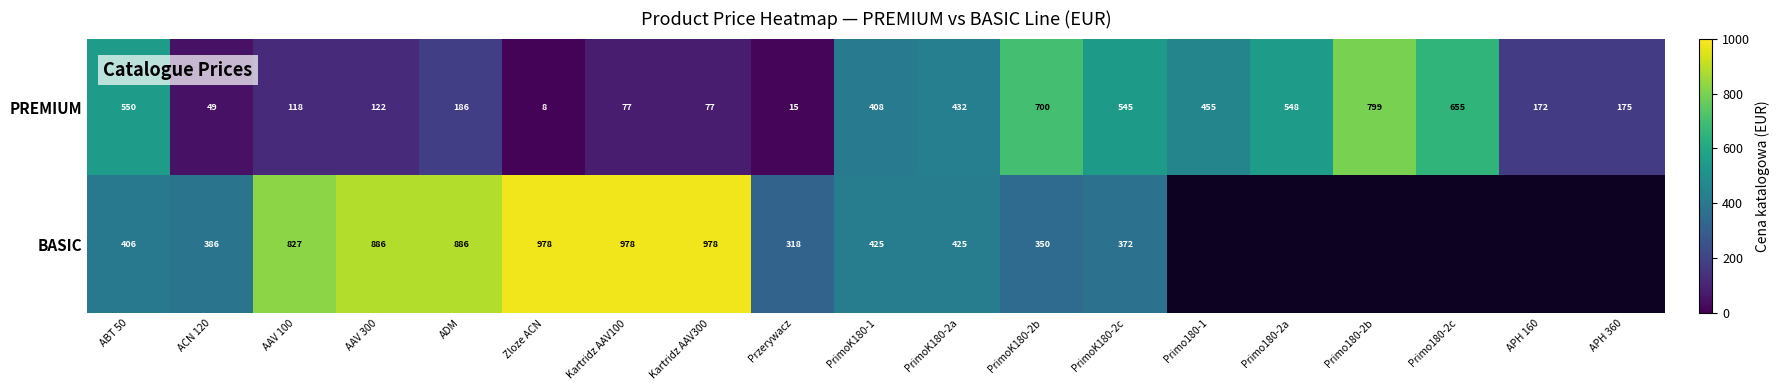

What is the minimum value for PREMIUM?

8